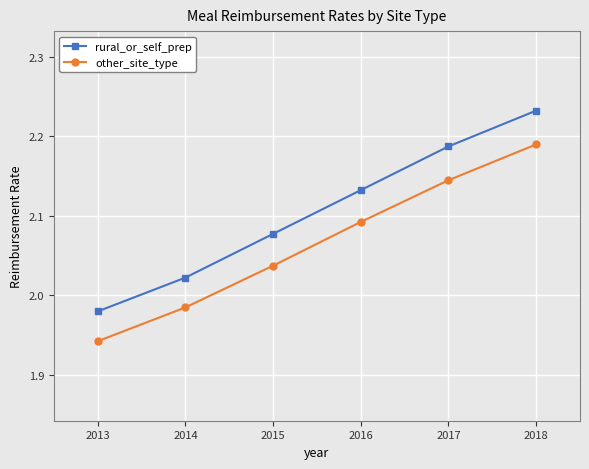

The value of rural_or_self_prep at 2014 is 0.8. True or false?

False